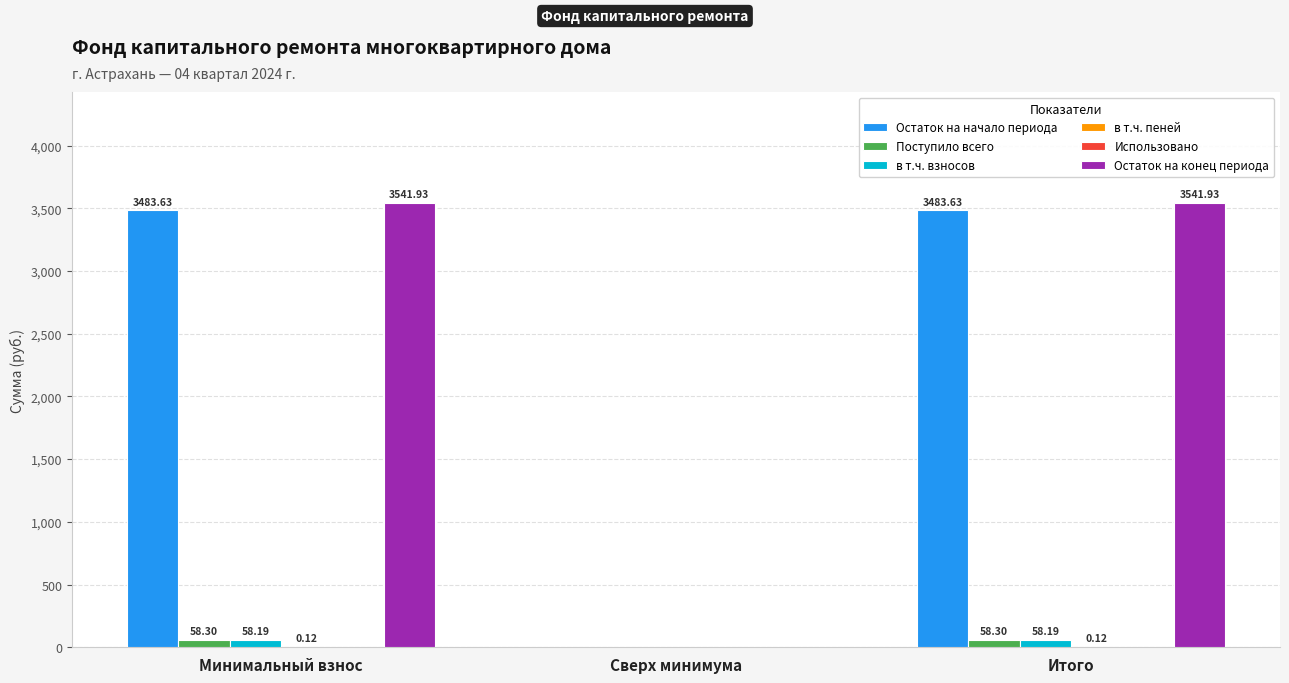

What is the total value across all series at Итого?

7142.2